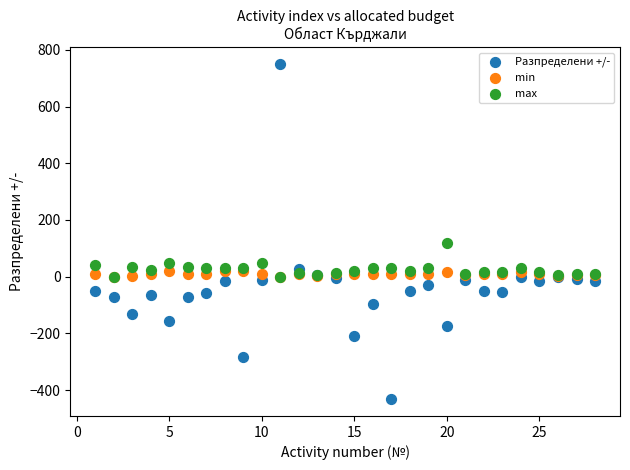

What are all the series names shown in the legend?

Разпределени +/-, min, max